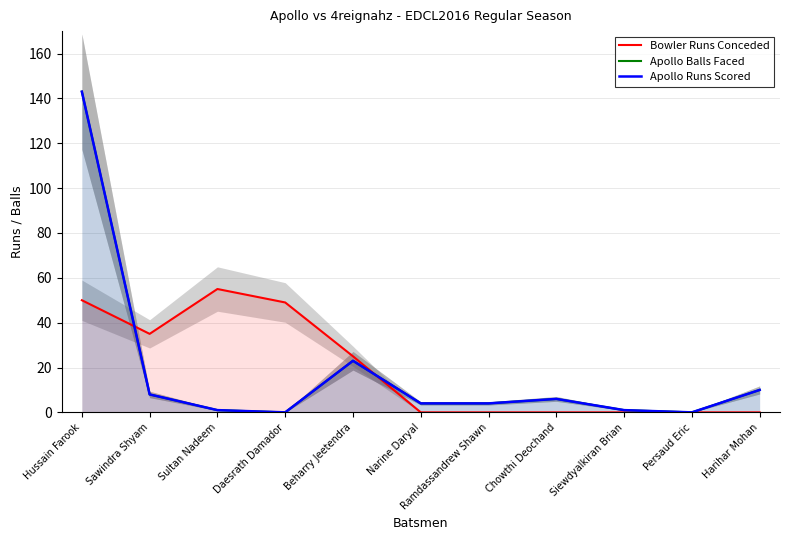

What are all the series names shown in the legend?

Bowler Runs Conceded, Apollo Balls Faced, Apollo Runs Scored